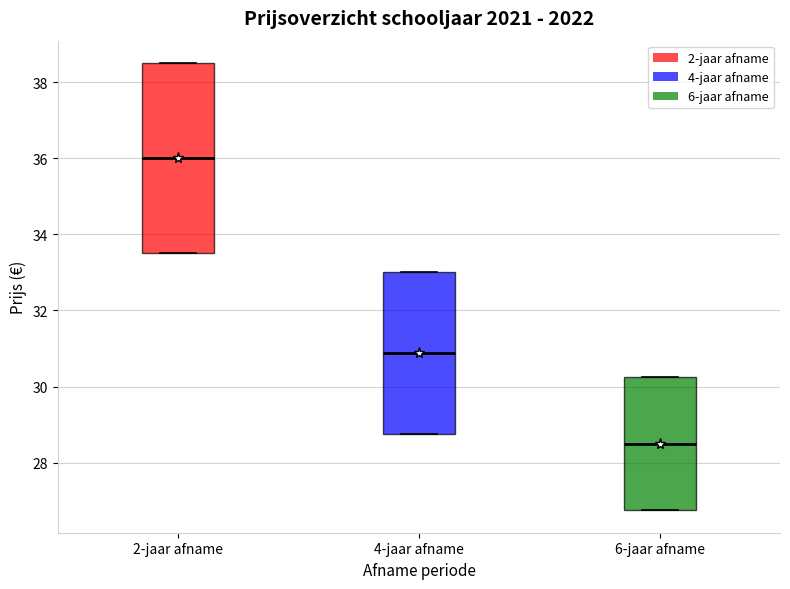

Reading left to right, read every box against the y-axis: the position of its median line, the range the box covers, and the ends of its whiskers. The values are not printed on the chart, so give them approximately, as read against the axis.

2-jaar afname: median 36.0, box 33.6 to 38.6, whiskers 33.6 to 38.6
4-jaar afname: median 30.8, box 28.8 to 33.0, whiskers 28.8 to 33.0
6-jaar afname: median 28.6, box 26.8 to 30.2, whiskers 26.8 to 30.2